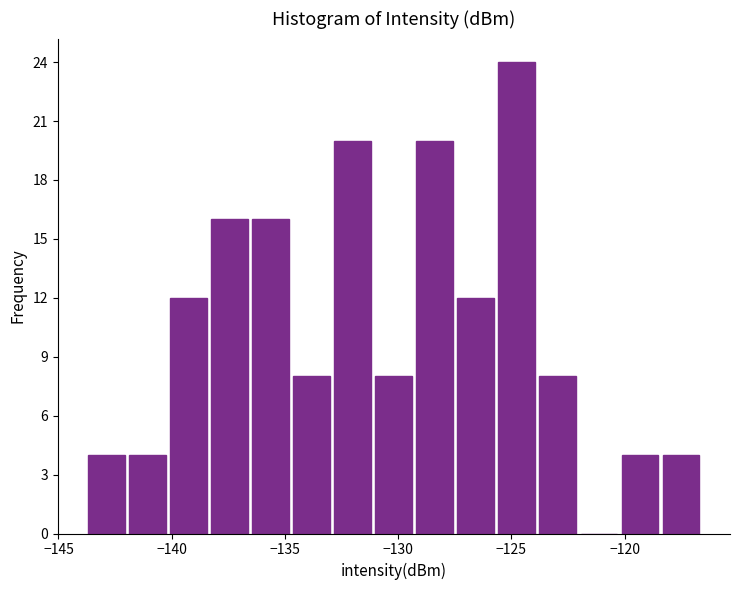

Around what value on the x-axis is the tallest bar? Give the approximate position of its centre, as read against the axis.

-125.0